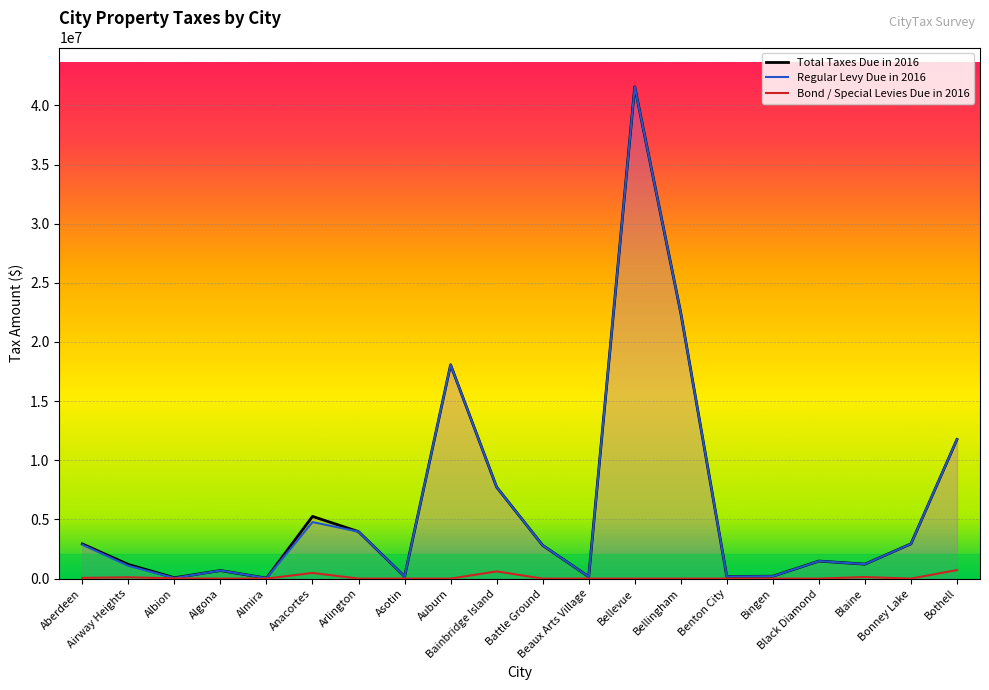

How many interior local valleys does the Regular Levy Due in 2016 series have?

6